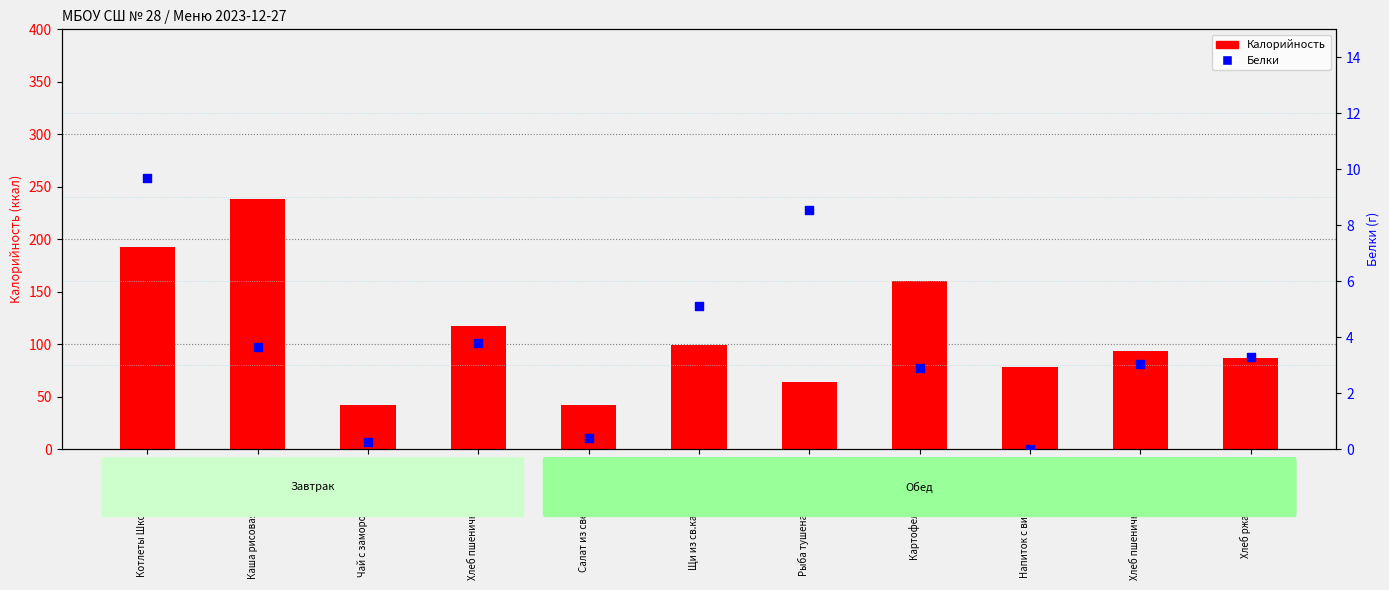

What is the total value across all series at Хлеб пшеничный порция ?

120.8